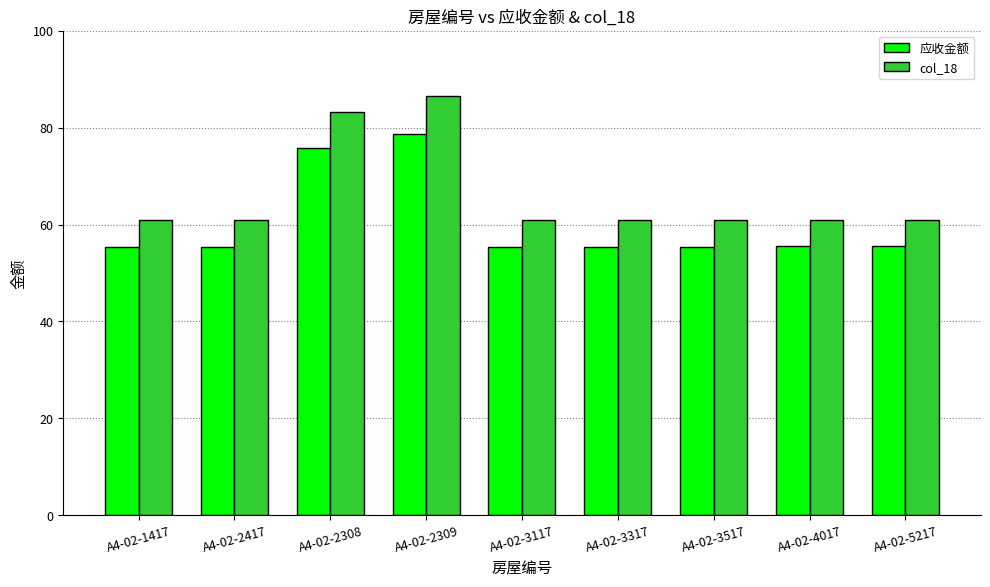

What is the sum of all 应收金额 values?

542.6